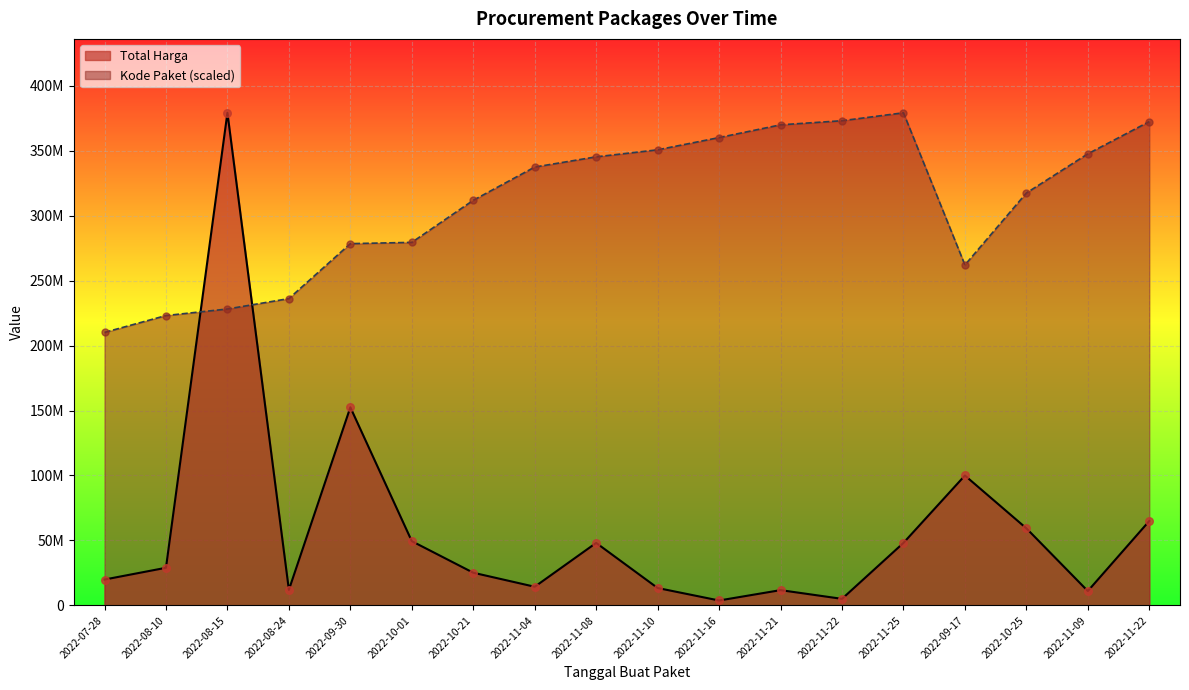

At how many categories does at least one series exceed 96058564?

18